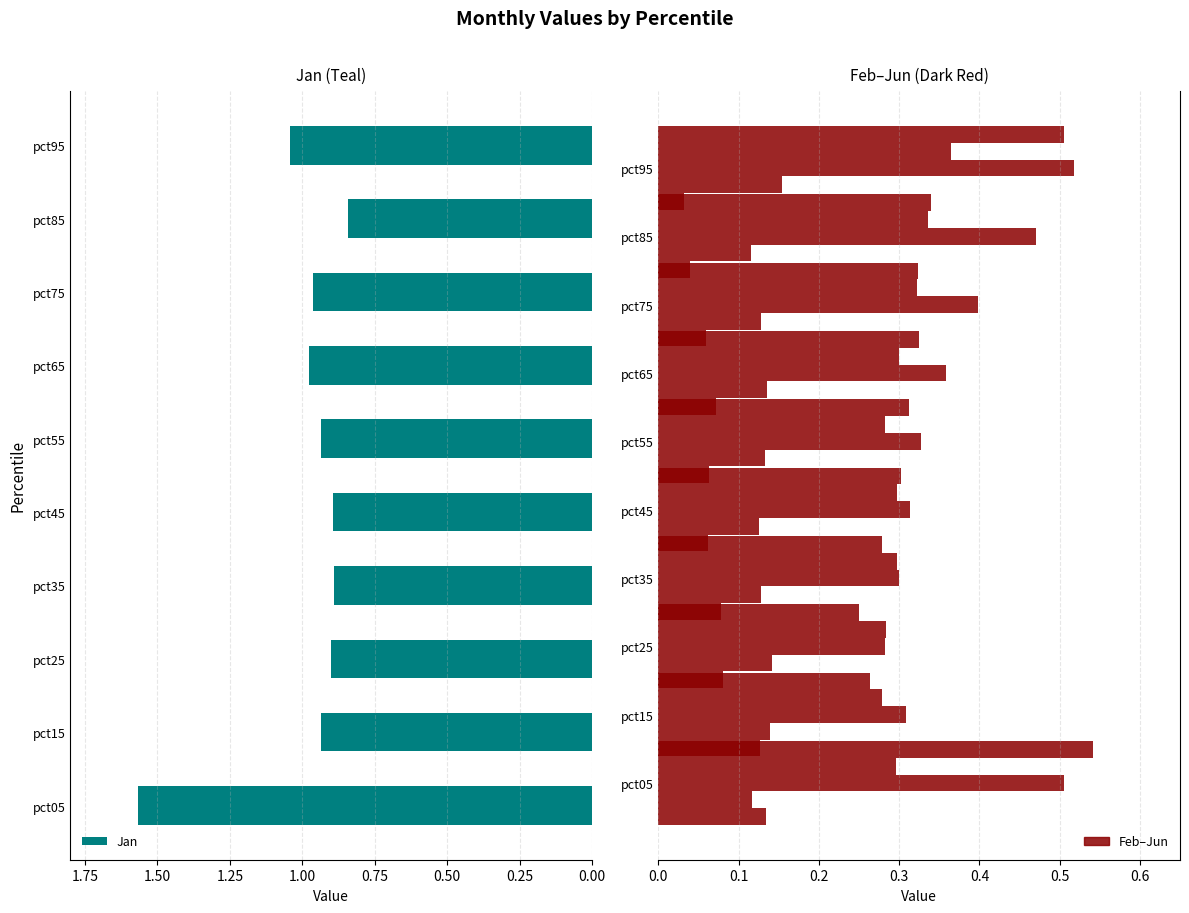

The value of Jan at pct15 is 1.2. True or false?

False